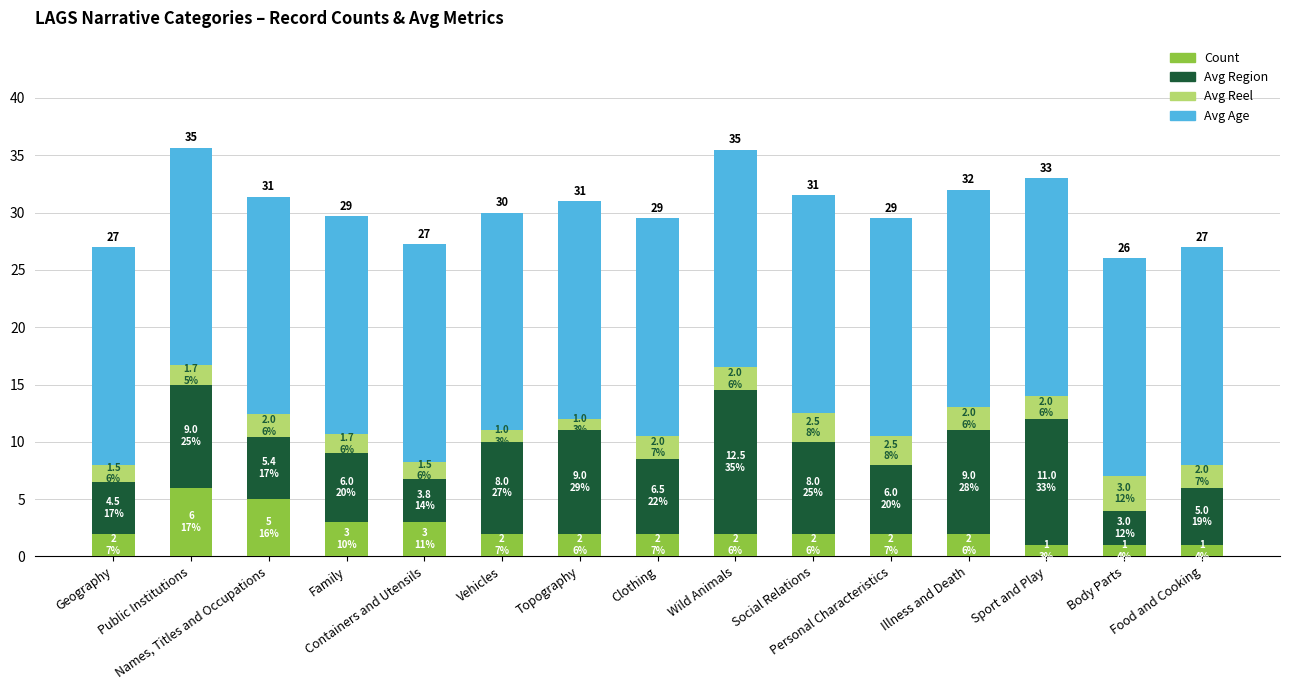

What is the total value across all series at Public Institutions?

35.7